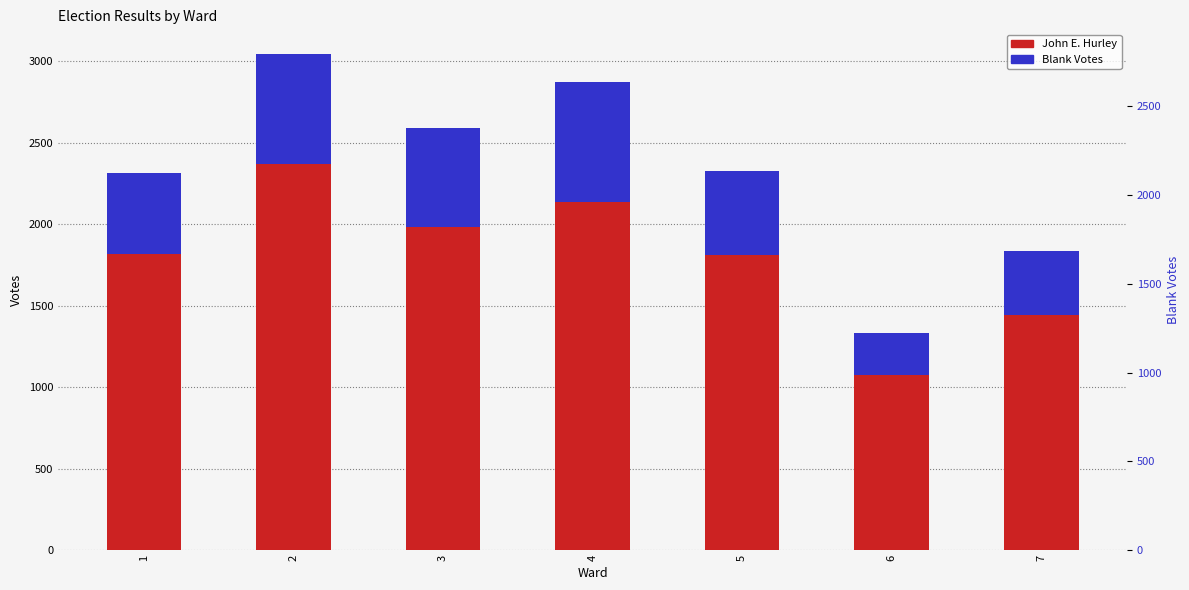

The Blank Votes series shows 261 at 6. True or false?

True